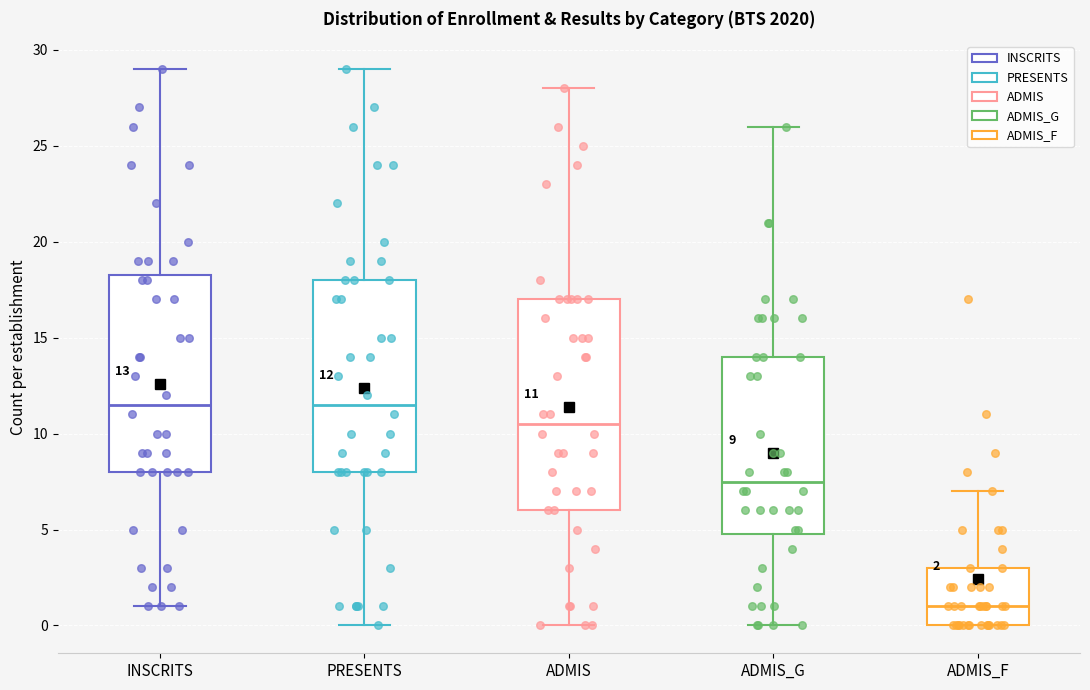

Which box is the tallest, from its lower edge to its upper edge?

ADMIS